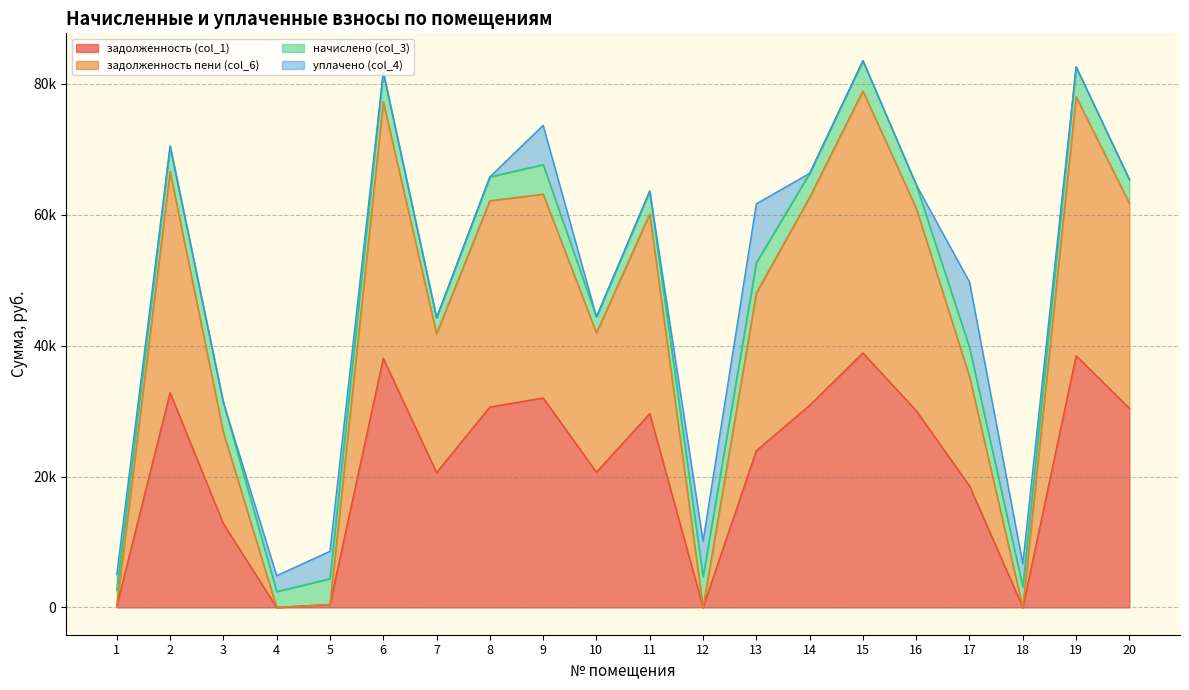

Between 5 and 10, which is larger?

10